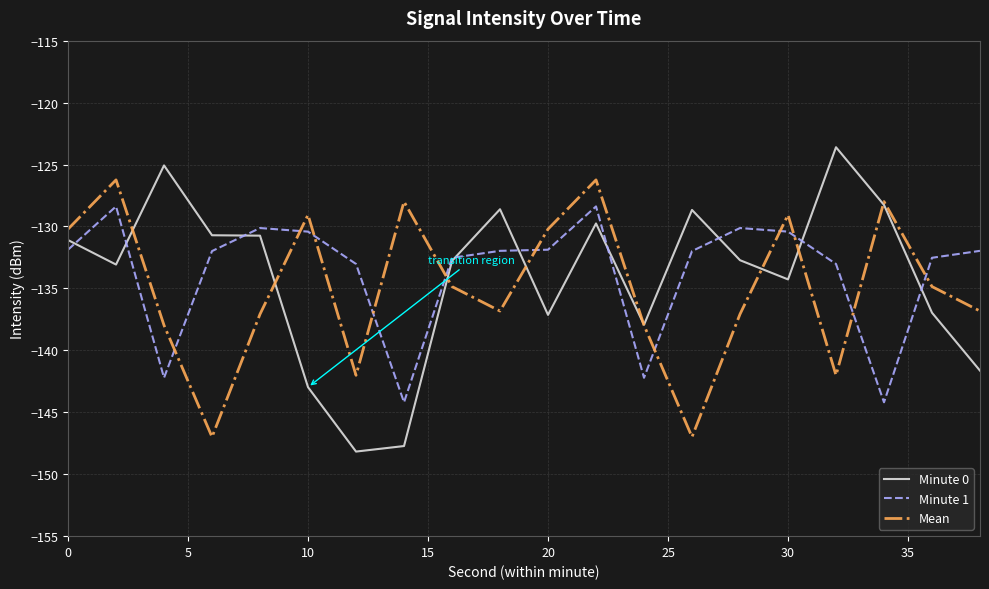

Which series has the largest range (max minus min)?

Minute 0